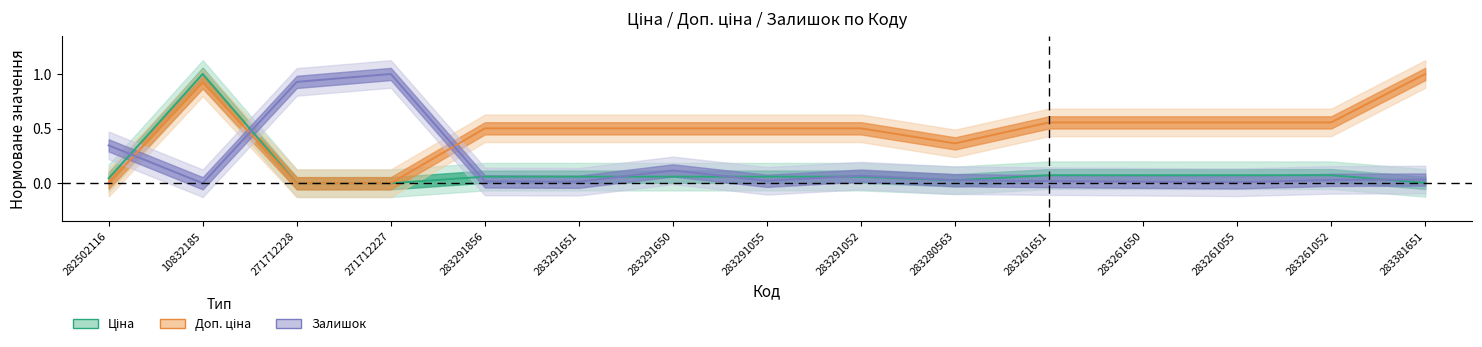

Is it true that Ціна equals 0.1 at 283291651?

True